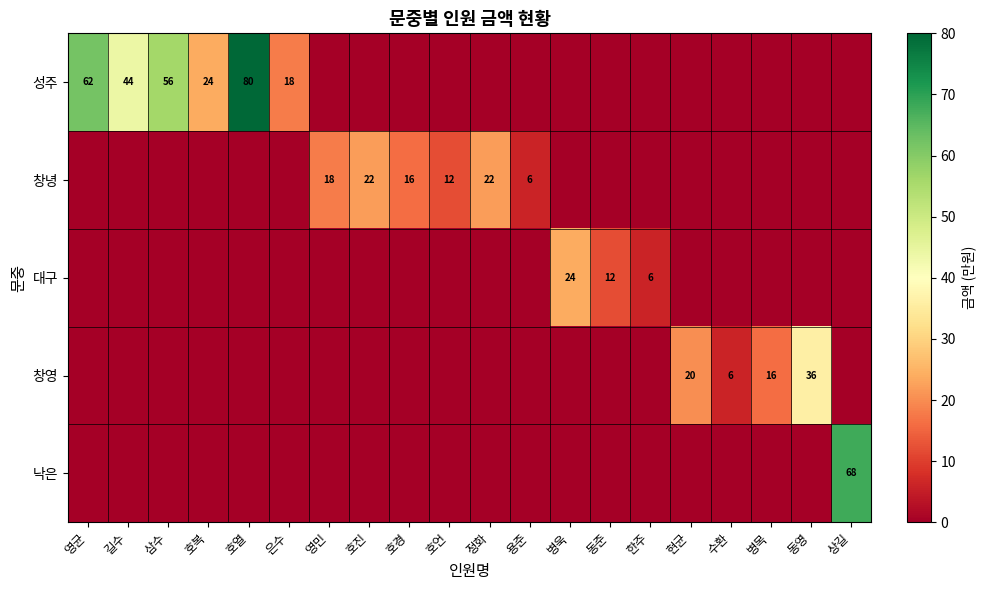

True or false: 성주 has a value of 79 at 삼수.

False